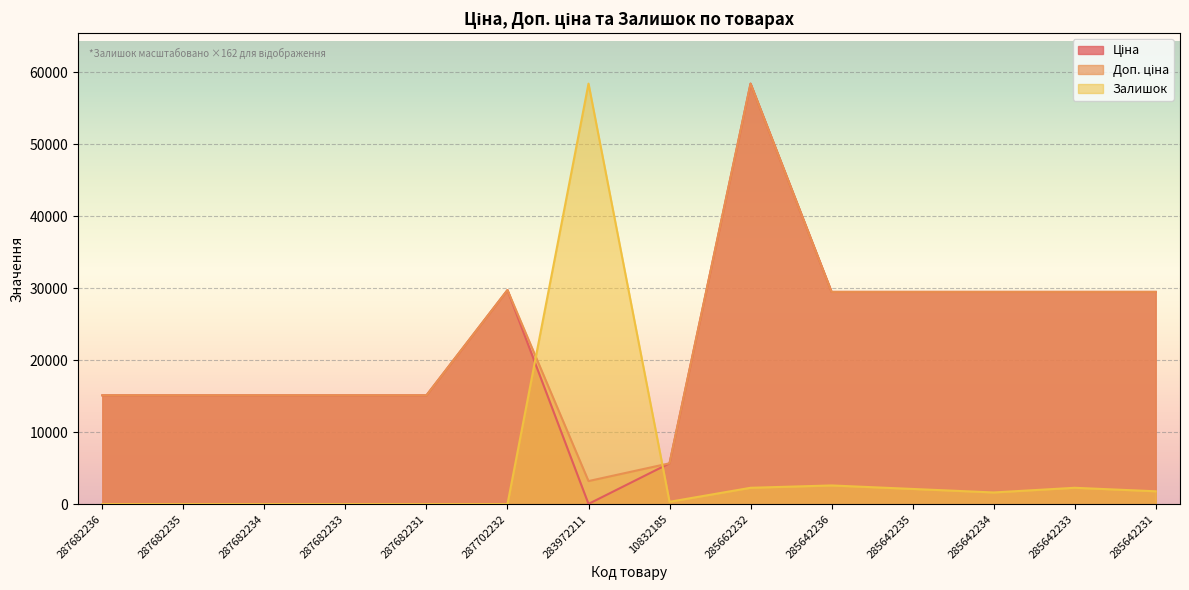

True or false: Доп. ціна has a value of 4552.9 at 287682234.

False